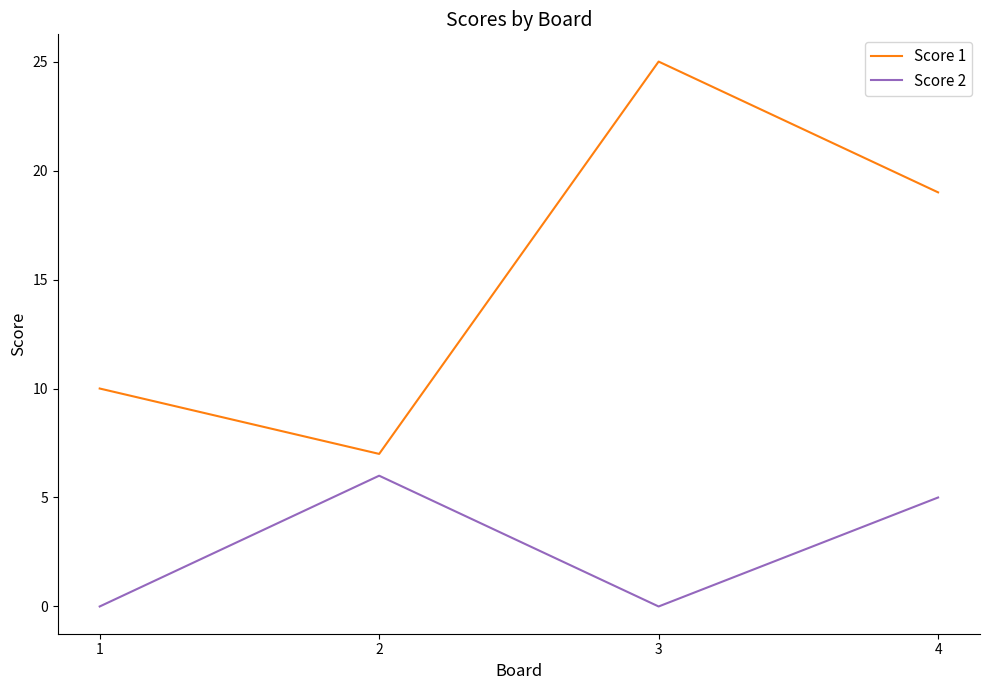

How many interior local peaks does the Score 2 series have?

1